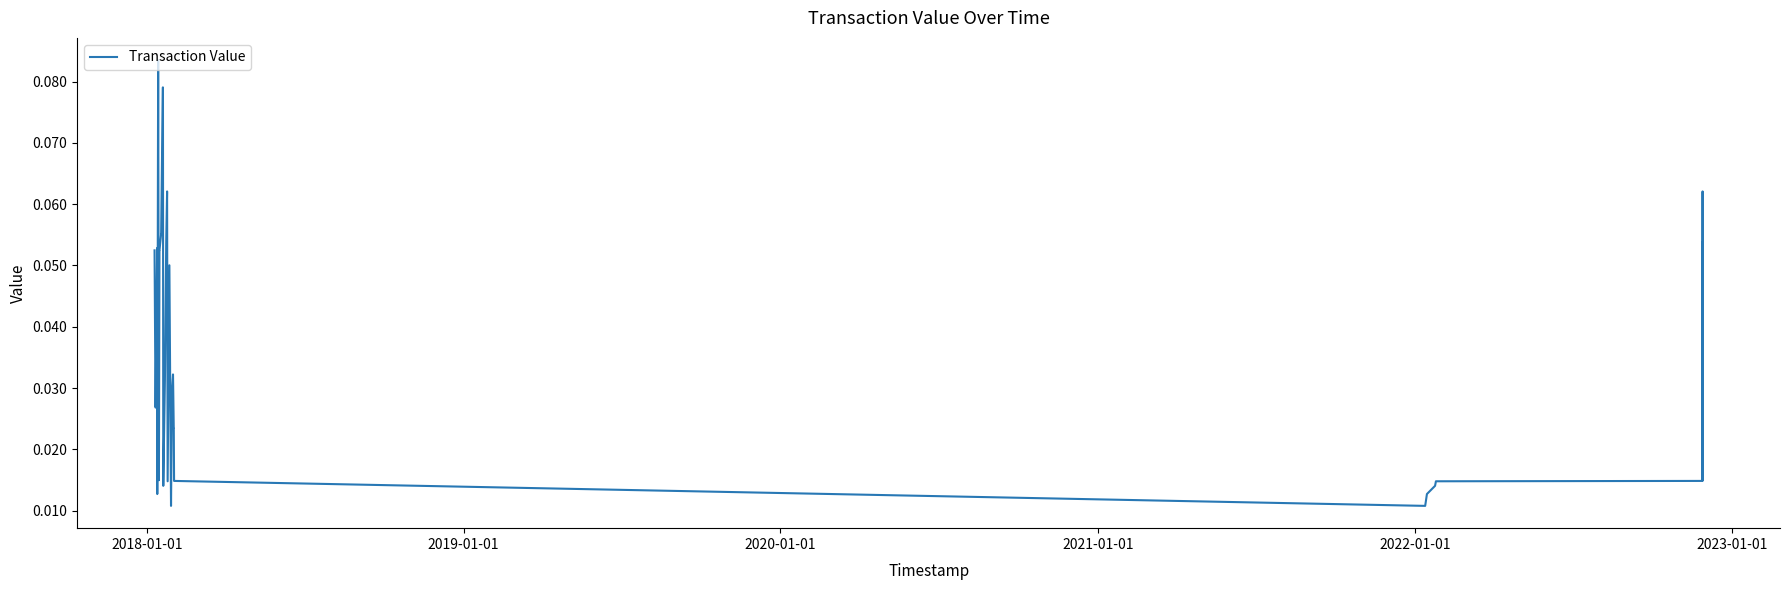

The value at 7 is 0.0. True or false?

False